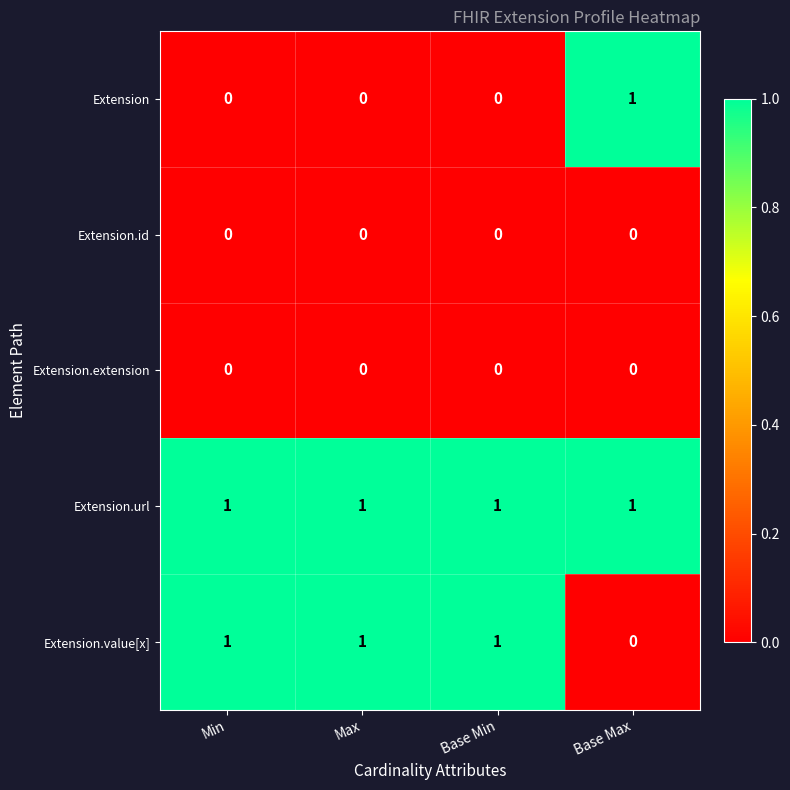

Which series has the largest total across all categories?

Extension.url